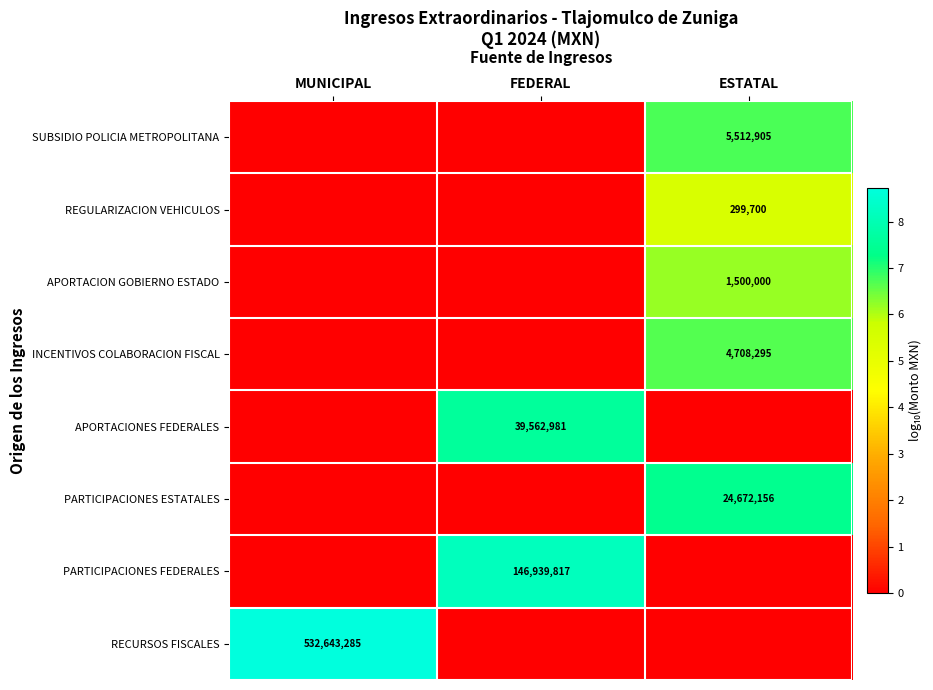

The RECURSOS FISCALES series shows 532643285 at MUNICIPAL. True or false?

True